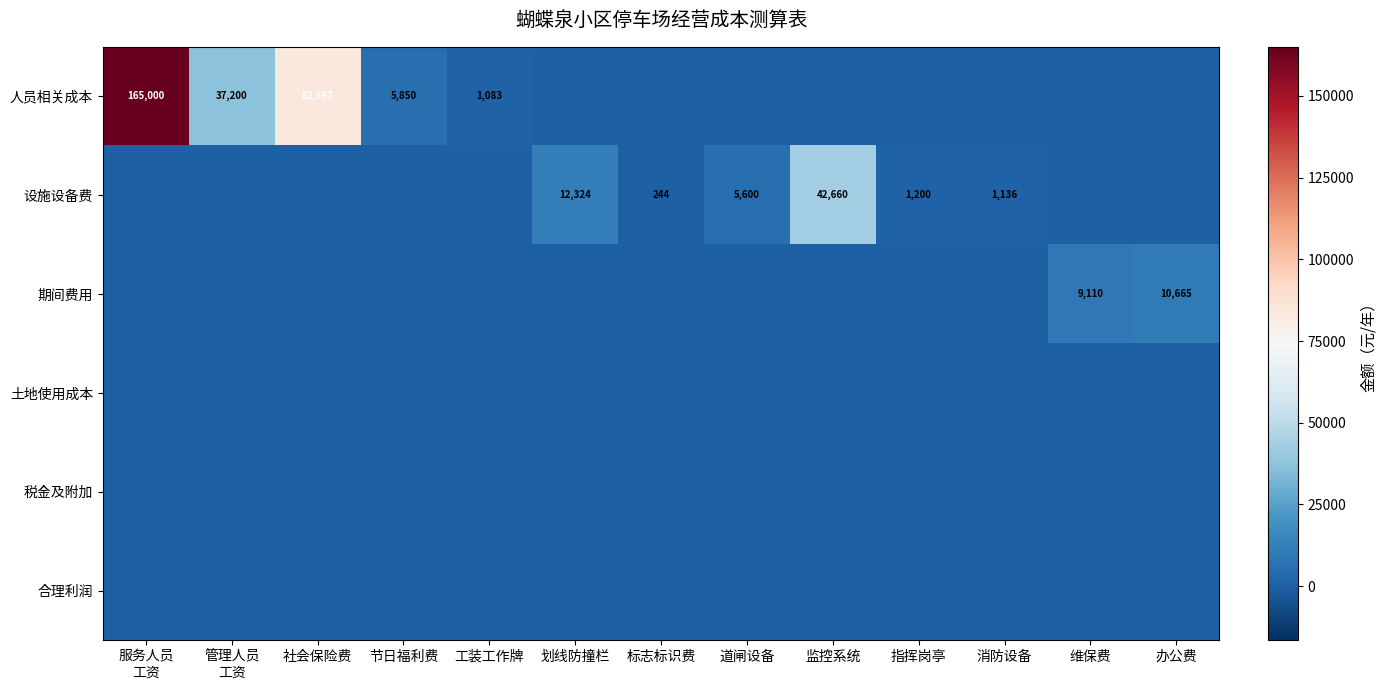

What is the highest value of the 期间费用 series?

10665